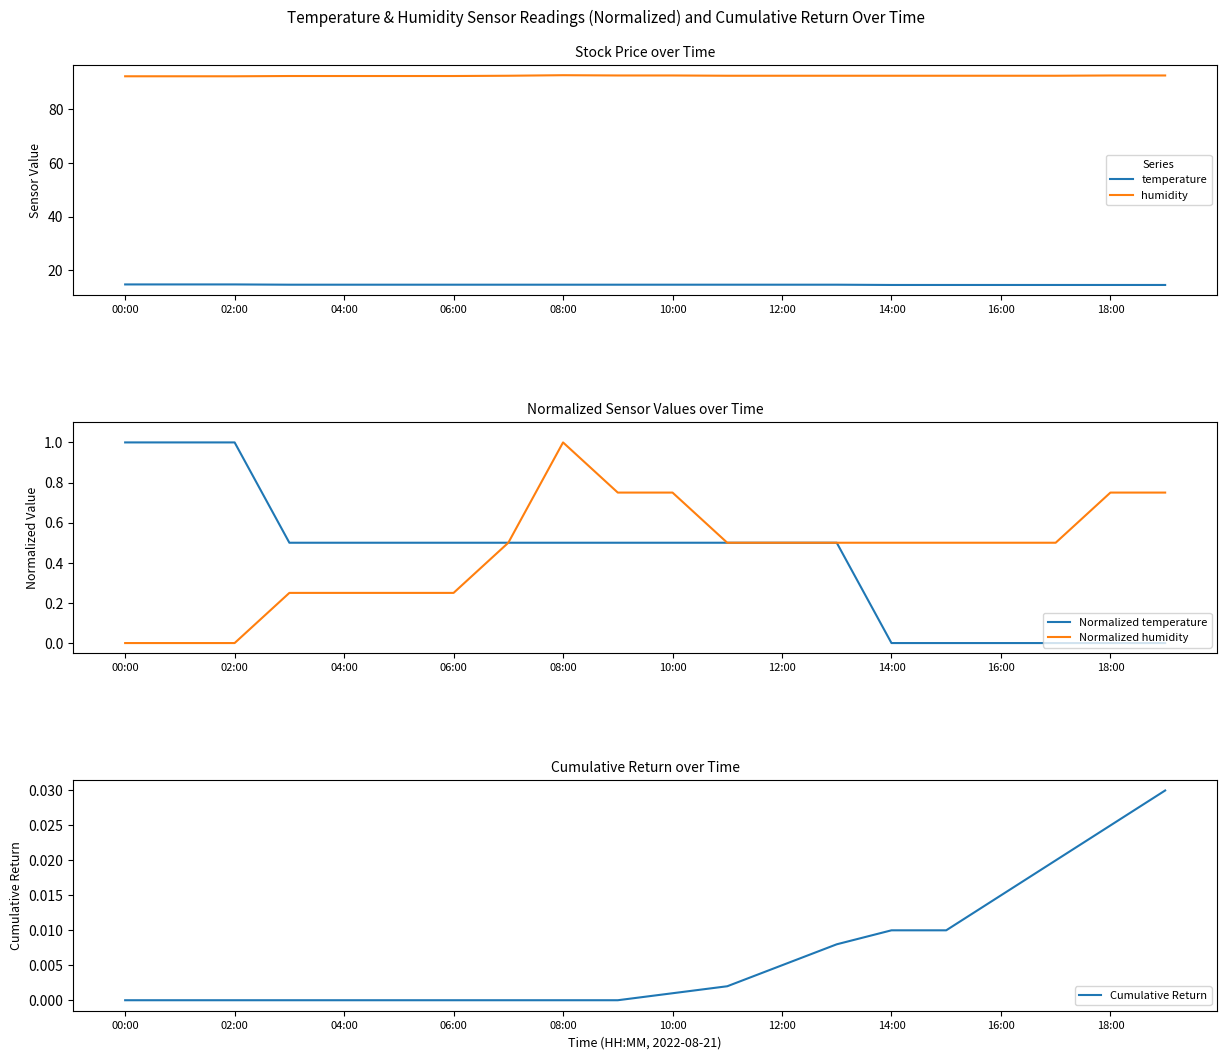

After their last crossing, which series has the higher values: Cumulative Return or Normalized temperature?

Cumulative Return